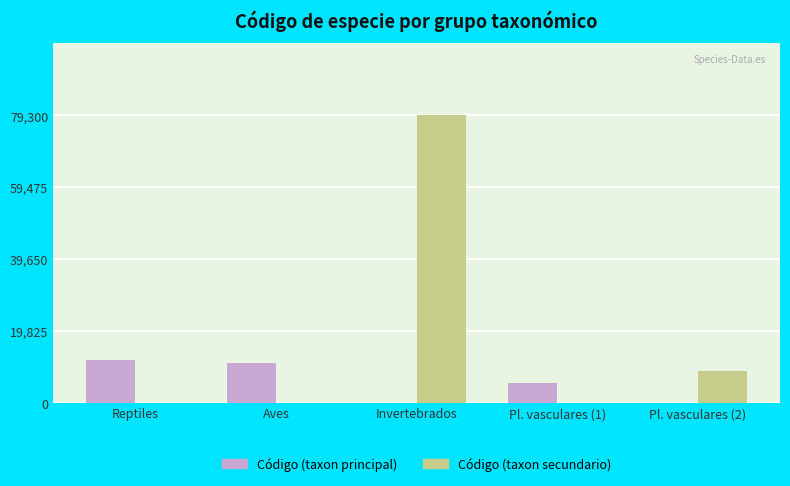

What is the difference between the Código (taxon principal) values at Aves and Pl. vasculares (2)?

11053